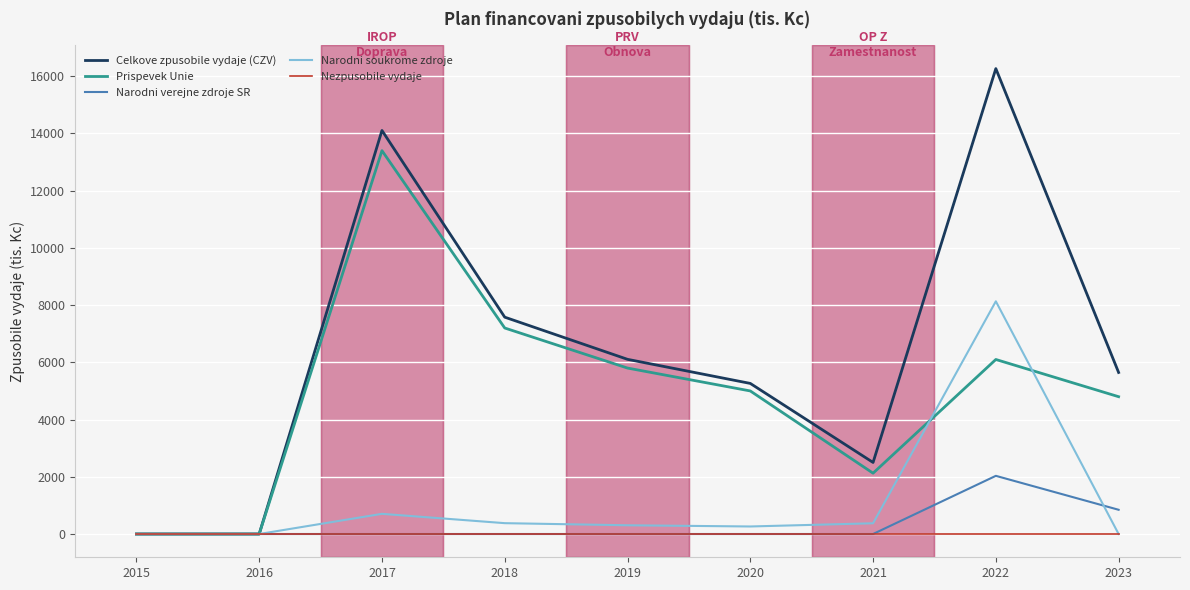

List the labels in order of Prispevek Unie value, smallest first.

2015, 2016, 2021, 2023, 2020, 2019, 2022, 2018, 2017